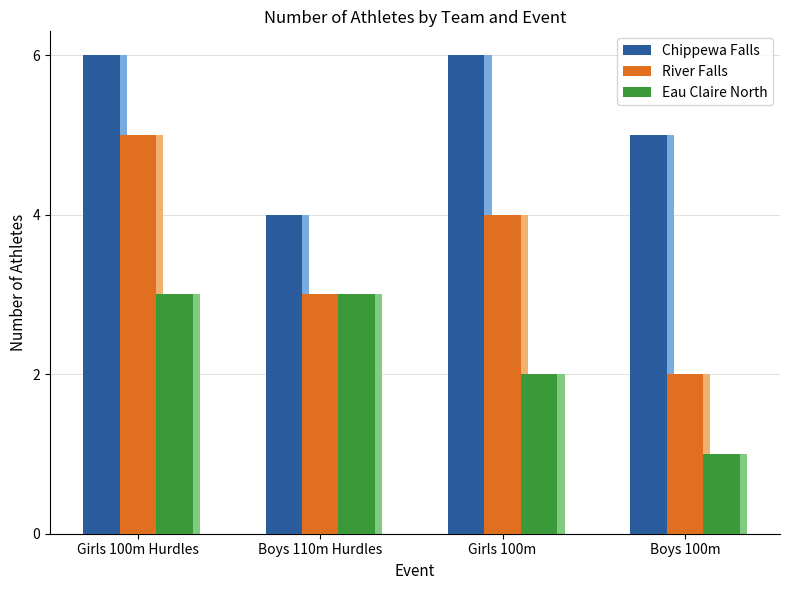

Rank the series by their average value, from lowest to highest.

Eau Claire North, River Falls, Chippewa Falls